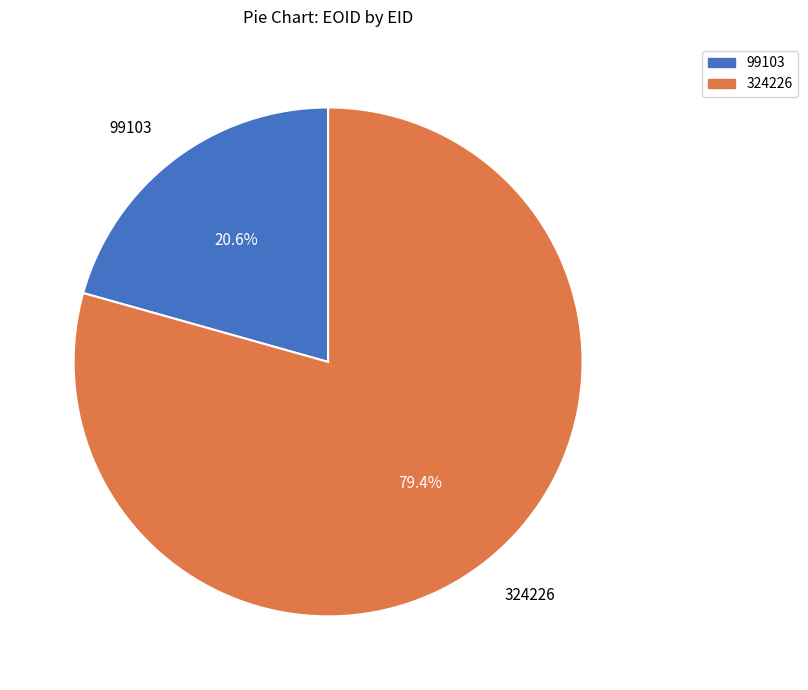

What is the ratio of the value at 99103 to the value at 324226?

0.3